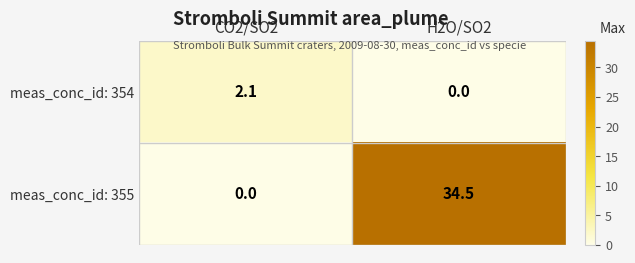

At H2O/SO2, list the series in order from smallest to largest.

meas_conc_id: 354, meas_conc_id: 355